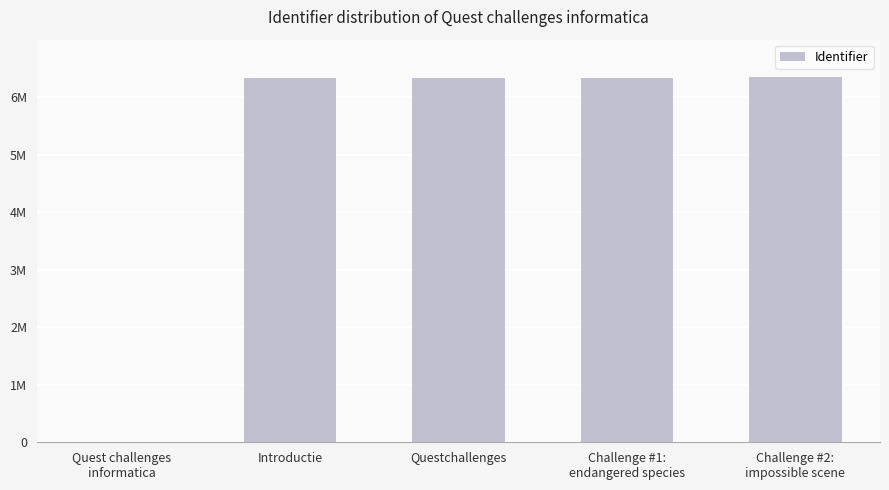

Does the chart contain any negative values?

No